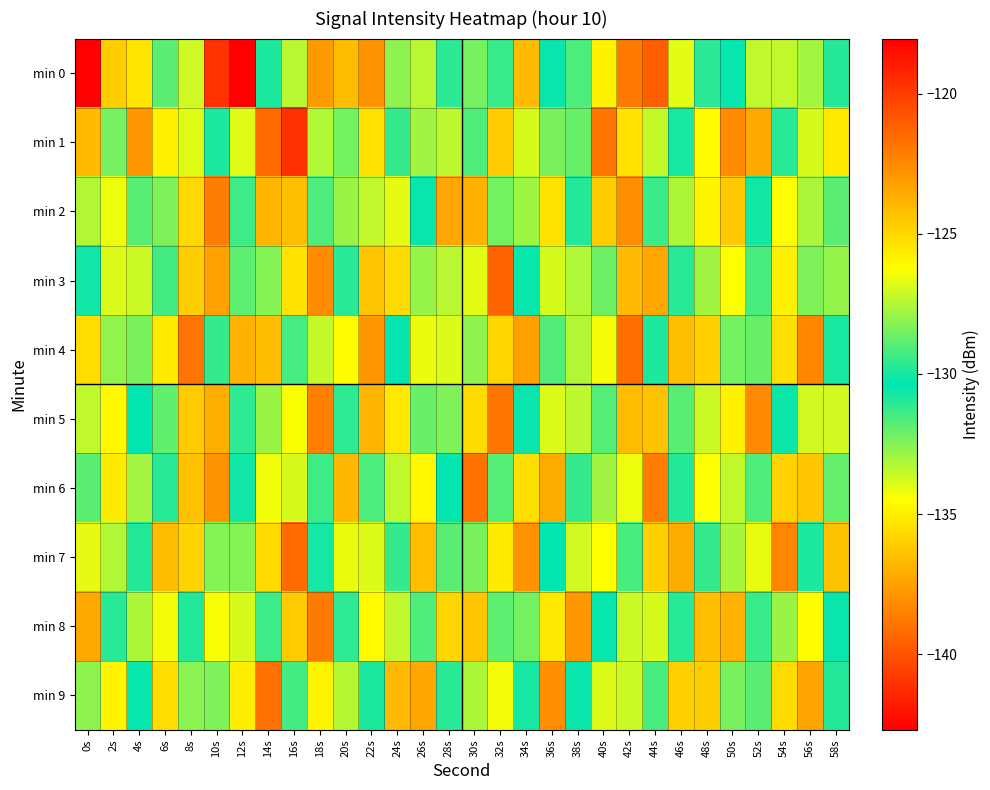

How many distinct data groups are displayed?

10